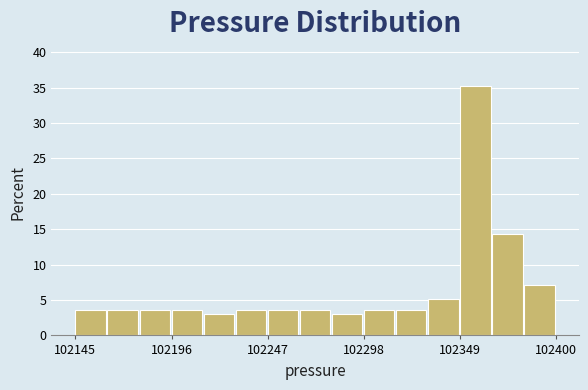

Around what value on the x-axis is the tallest bar? Give the approximate position of its centre, as read against the axis.

102360